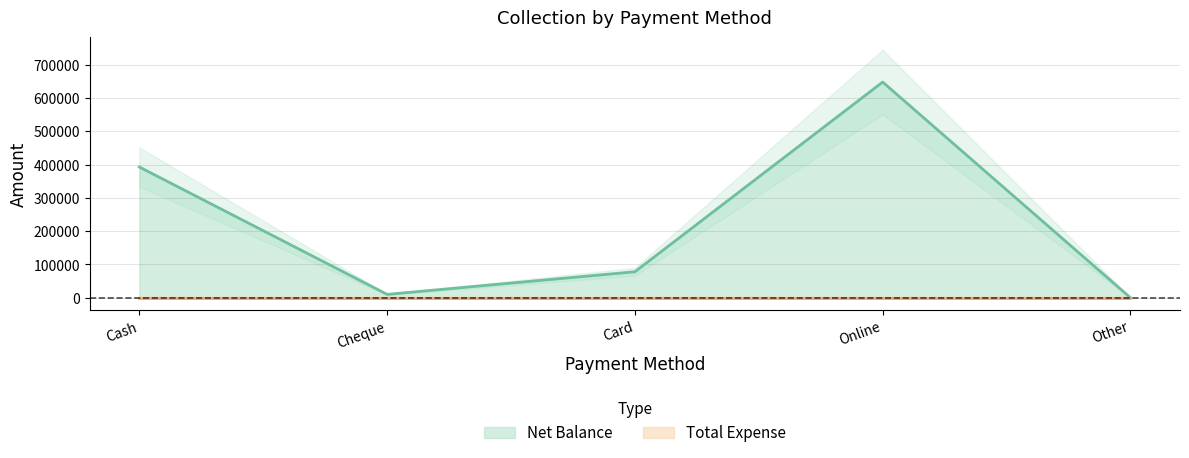

What is the label of the 4th point from the left?

Online